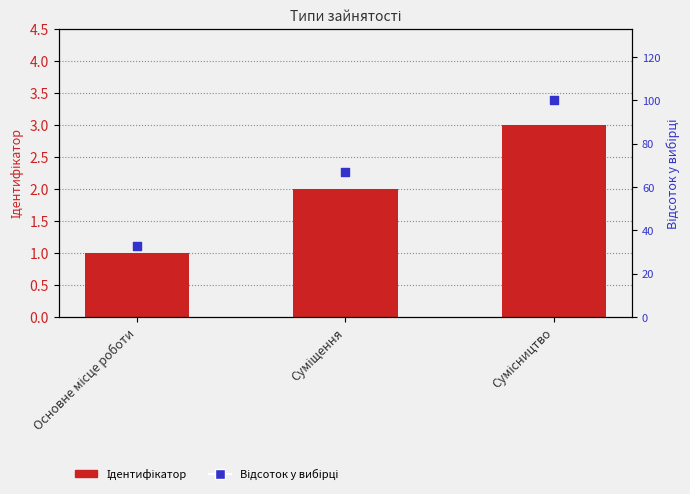

Which series has the widest spread of Y values?

Відсоток у вибірці